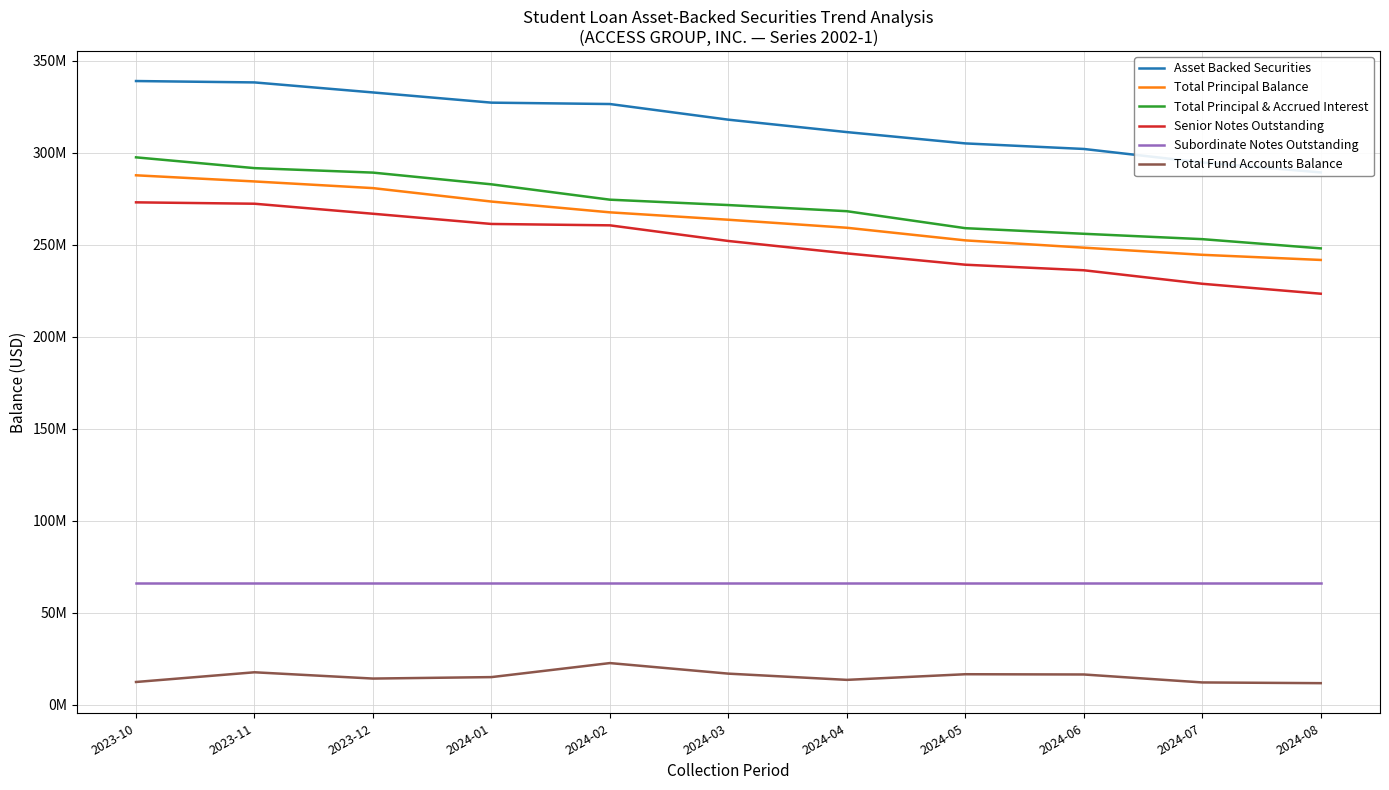

Read the Total Fund Accounts Balance value at 2024-06.

16394901.2